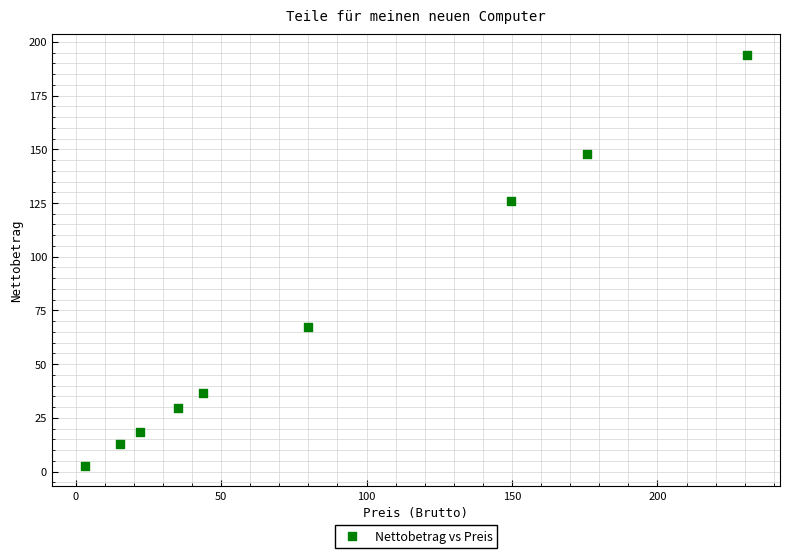

What is the range of Y values (max minus min)?

191.2